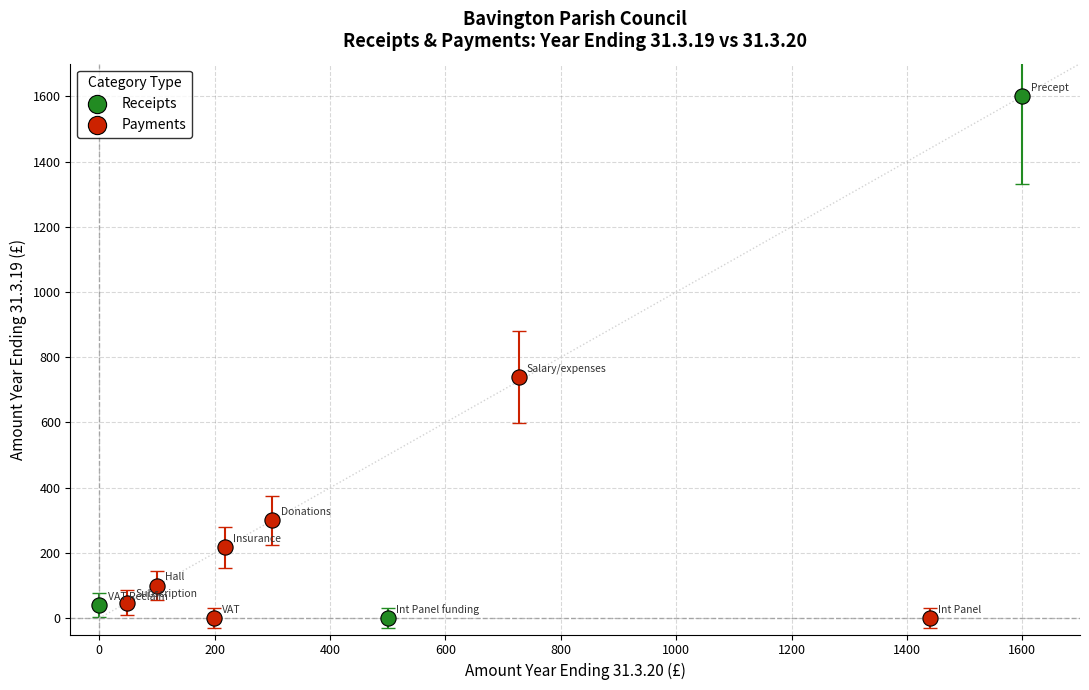

What are all the series names shown in the legend?

Receipts, Payments